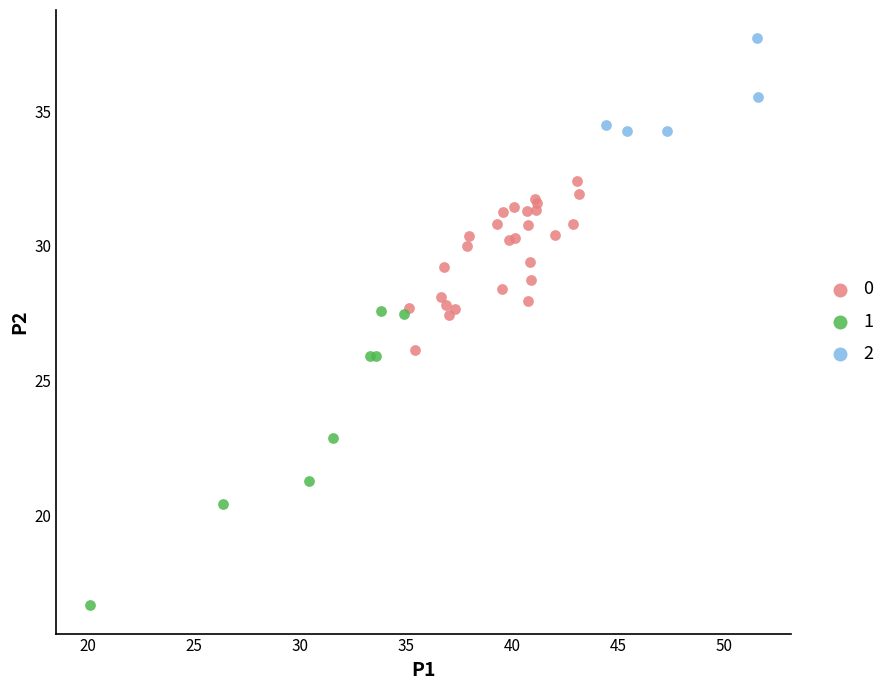

Which series reaches the maximum Y coordinate?

2